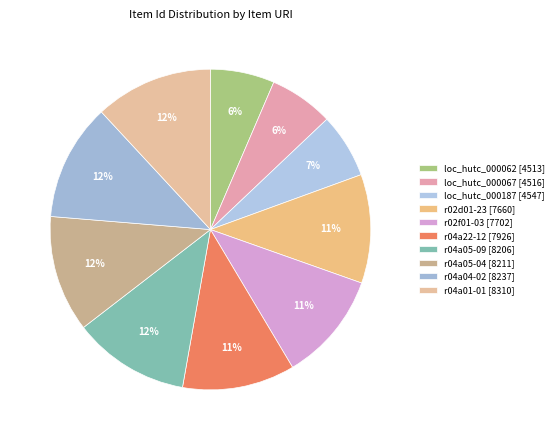

Do r04a05-04 [8211] and r02f01-03 [7702] together represent more than half of the pie?

No